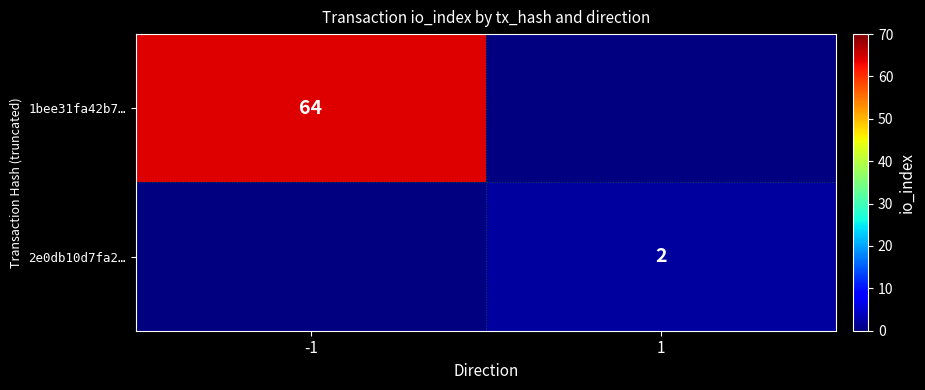

At which category does the chart reach its peak across all series?

-1